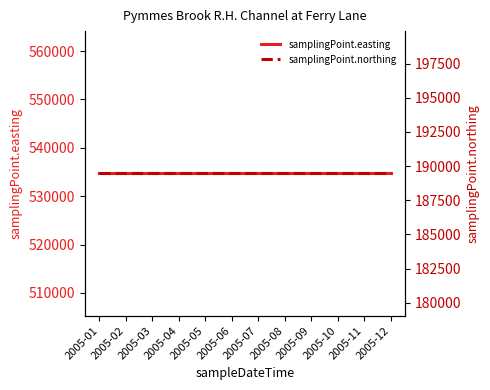

Which has a higher value, 2005-09 or 2005-08?

2005-09